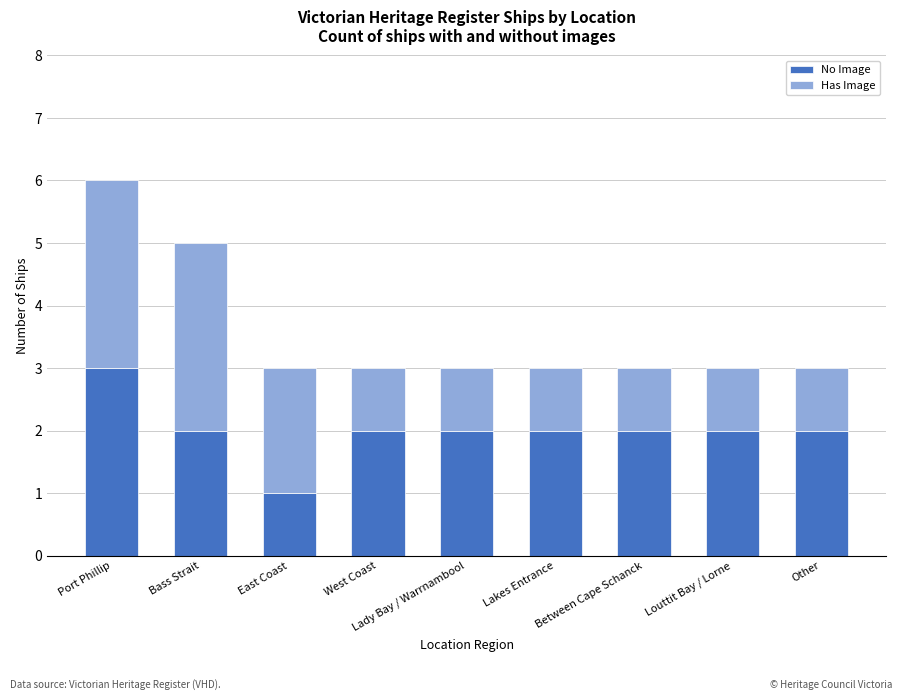

What is the maximum value for No Image?

3